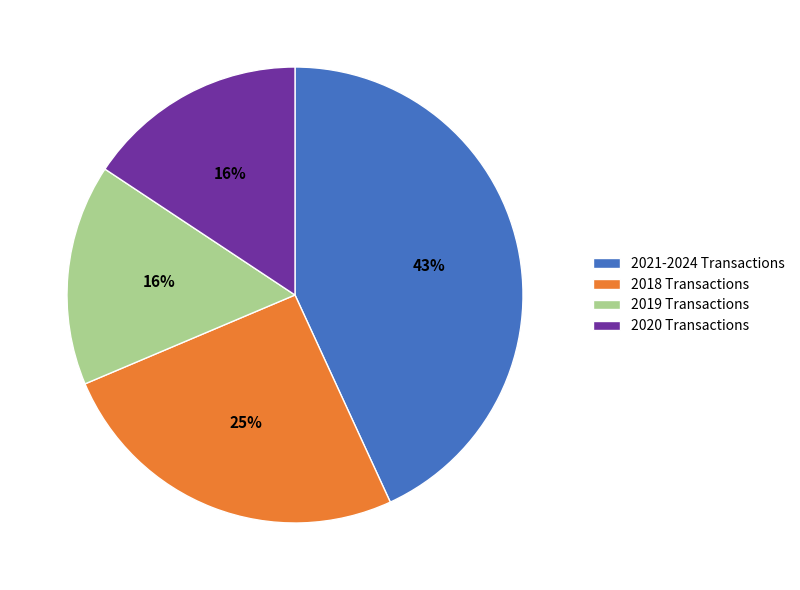

To the nearest percent, what percentage of the pie is 2020 Transactions?

16%